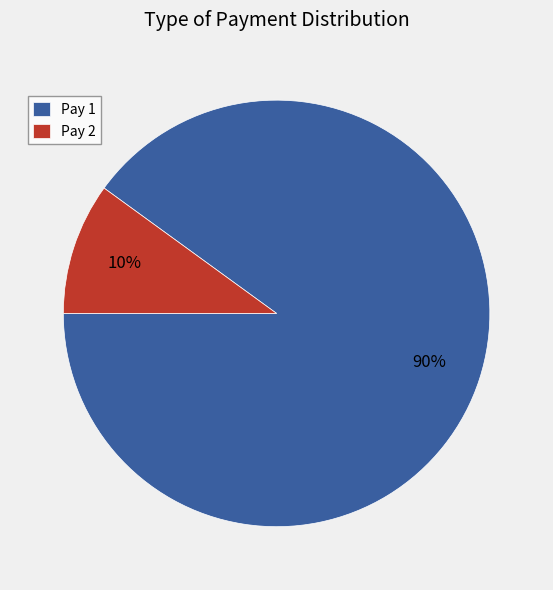

The Pay 1 slice represents 98% of the pie. True or false?

False